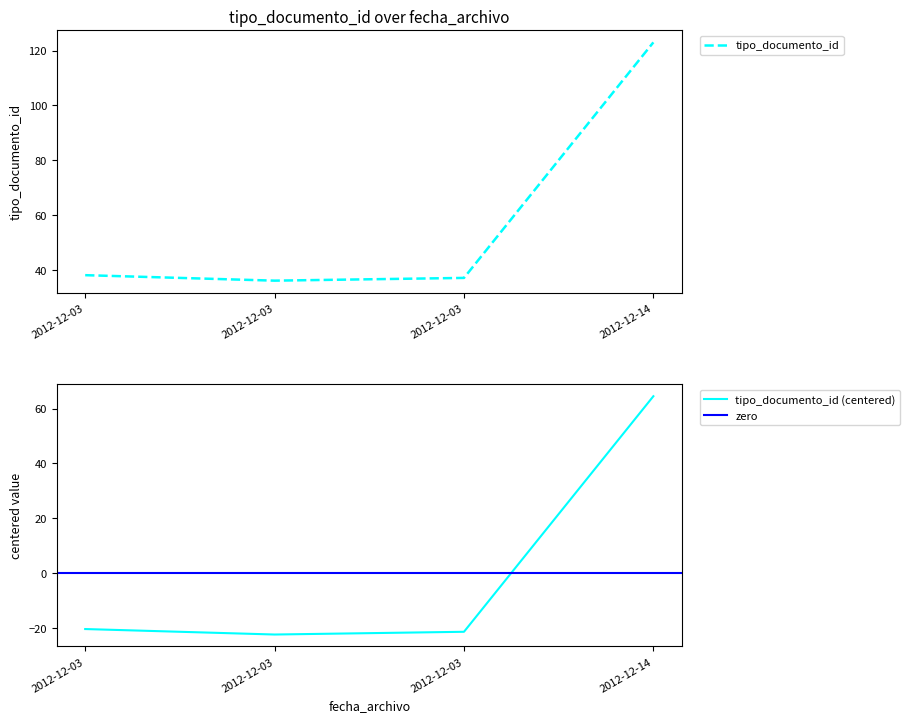

What is the value of the 4th point from the left?

123